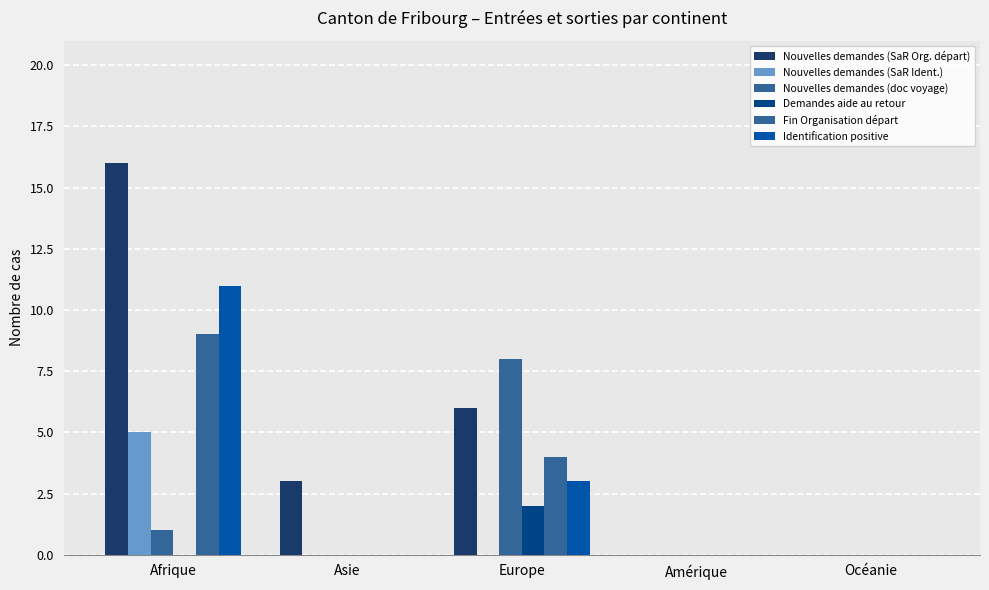

How many groups of bars are there?

5